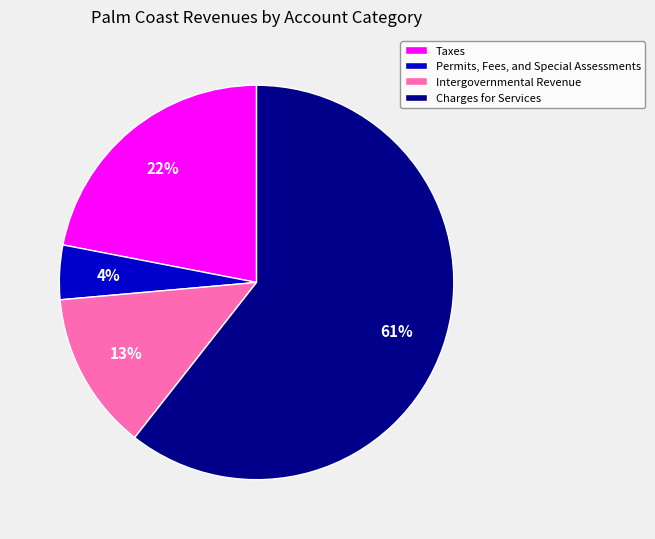

Does Charges for Services account for over 50% of the chart?

Yes